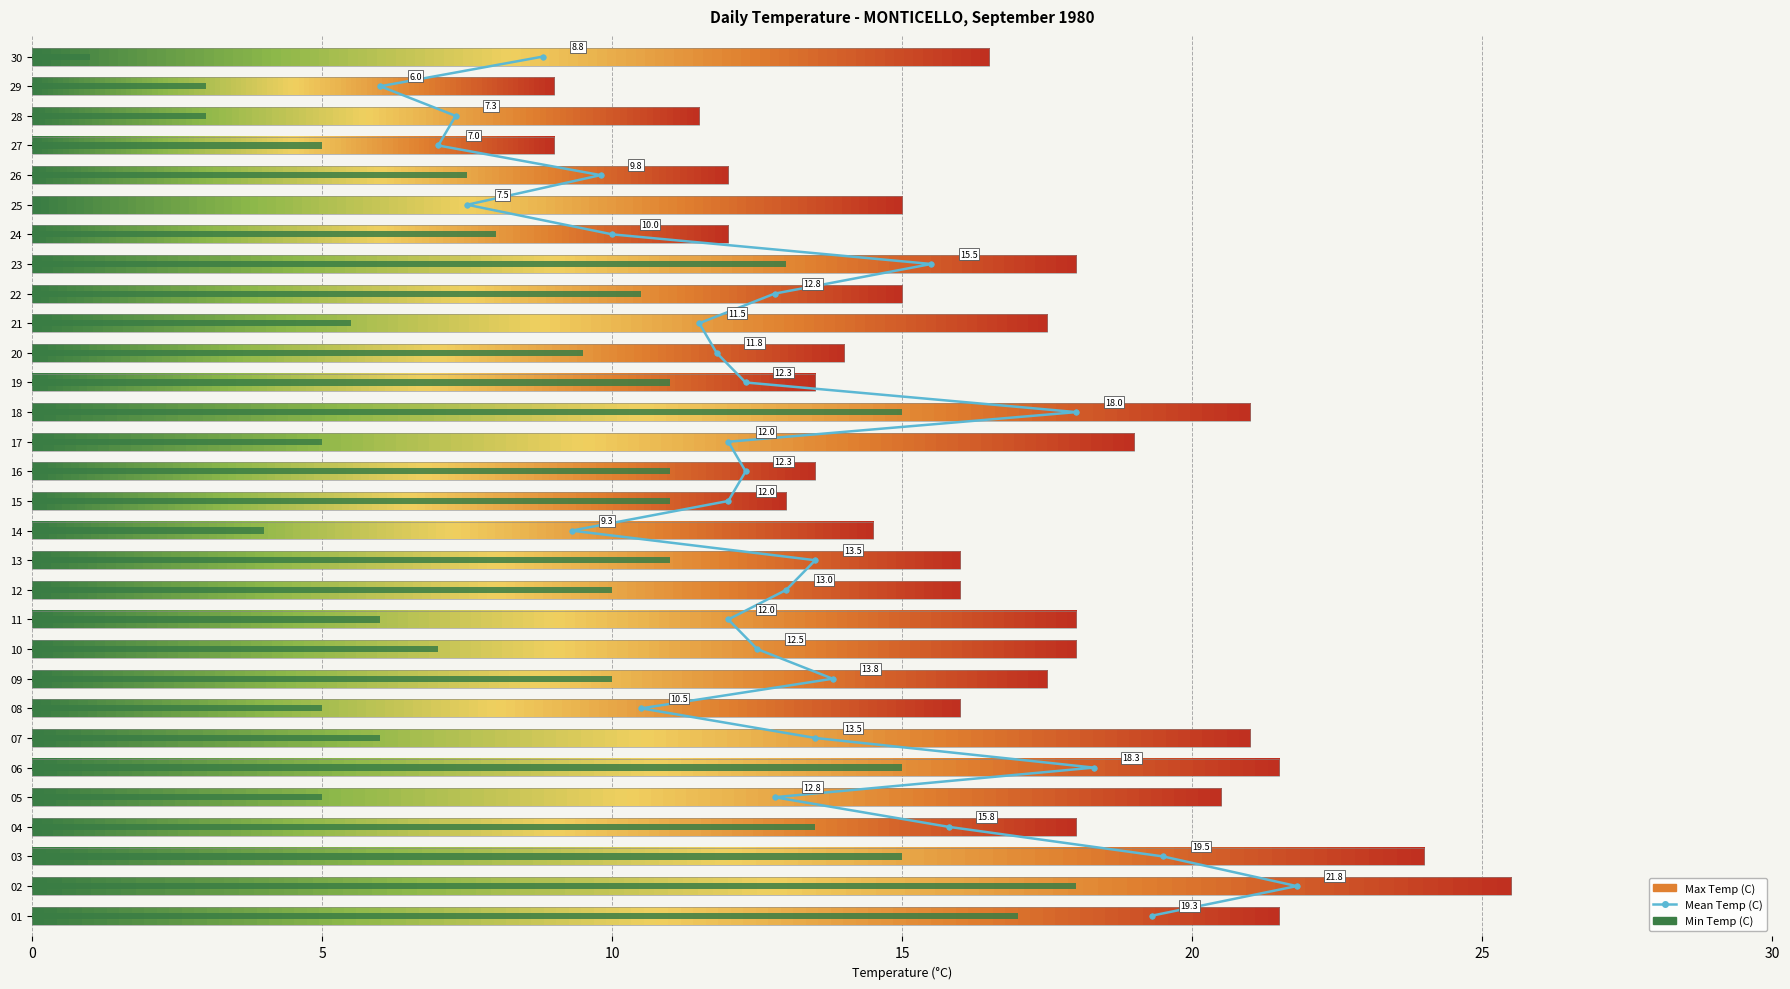

Rank the categories by Max Temp (C) value from highest to lowest.

02, 03, 01, 06, 07, 18, 05, 17, 04, 10, 11, 23, 09, 21, 30, 08, 12, 13, 22, 25, 14, 20, 16, 19, 15, 24, 26, 28, 27, 29